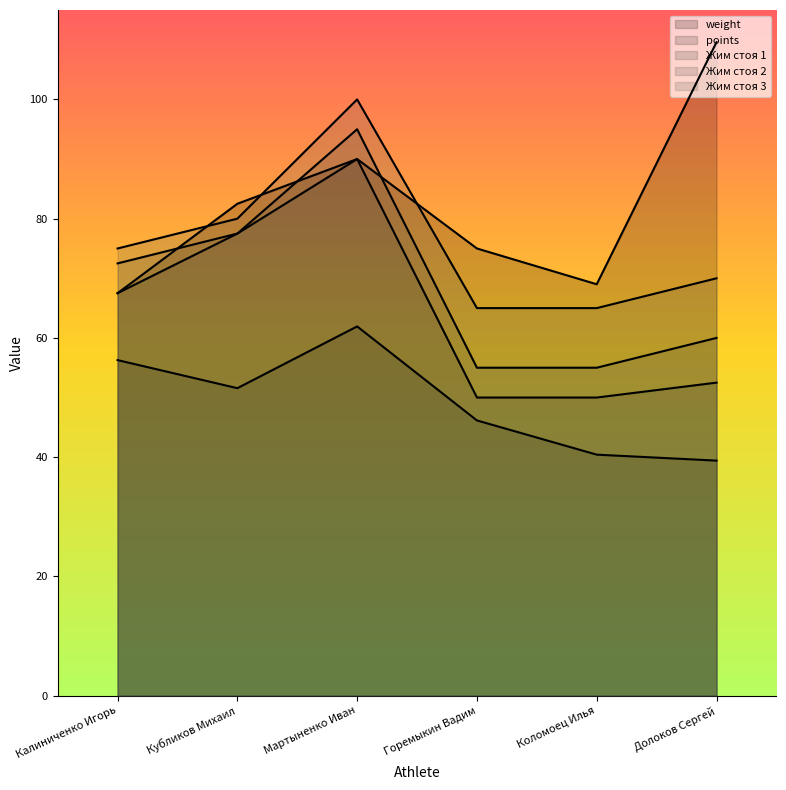

True or false: Жим стоя 1 has more than 1 points higher than both neighbors.

False